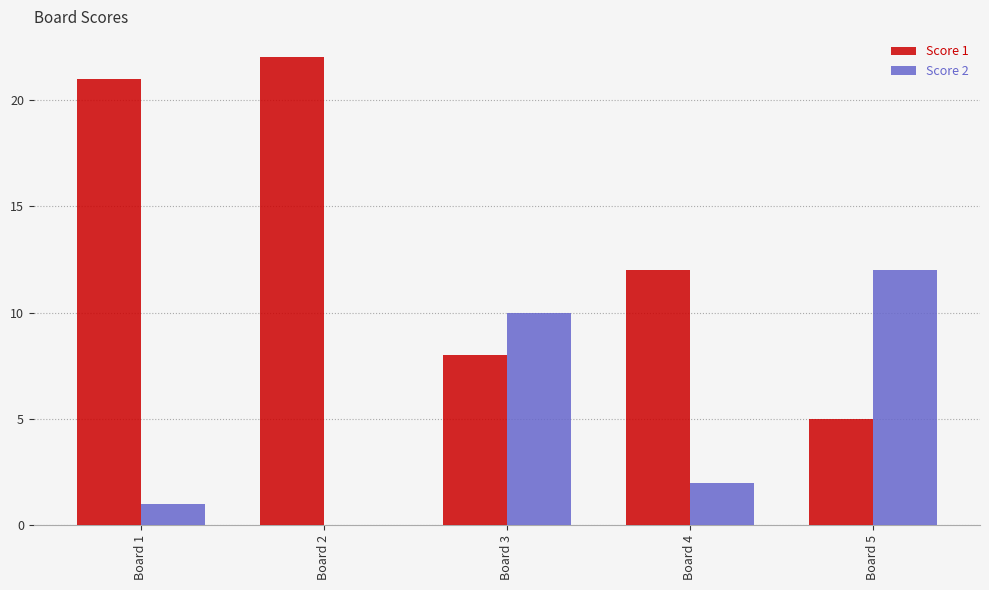

What is the approximate value of Score 2 at Board 5, to the nearest 10?

10